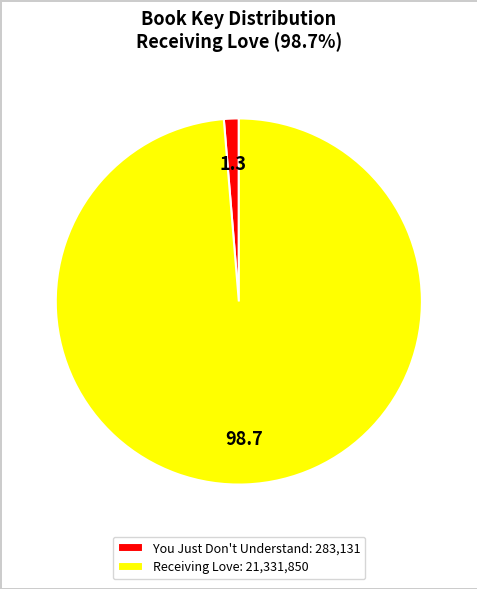

What is the smallest slice in the pie chart?

You Just Don't Understand: 283,131